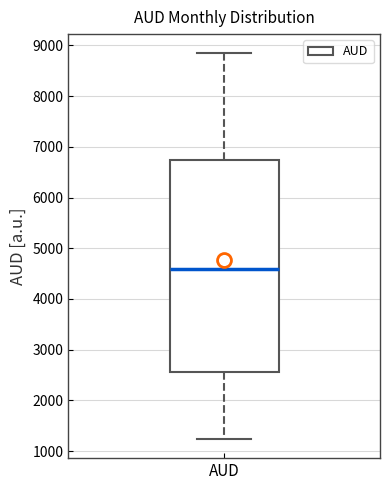

Transcribe this box plot: give where the median line is, the range the box spans, and where the two whiskers end, as read against the y-axis. The values are not printed on the chart, so give them approximately, as read against the axis.

median 4600, box 2600 to 6700, whiskers 1200 to 8800